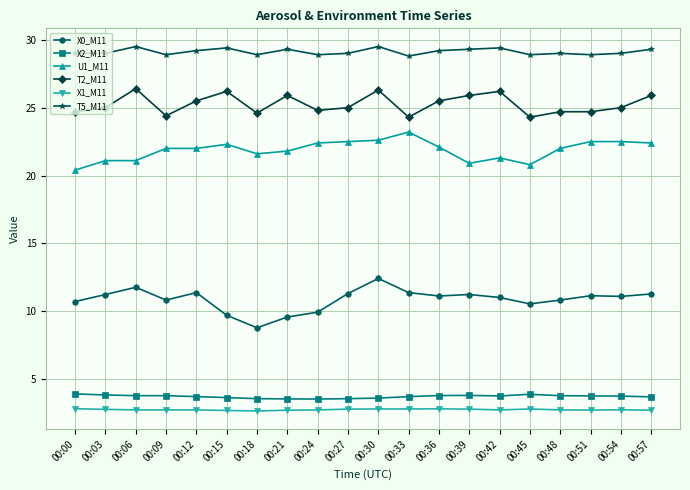

What is the total value across all series at 00:09?

92.7